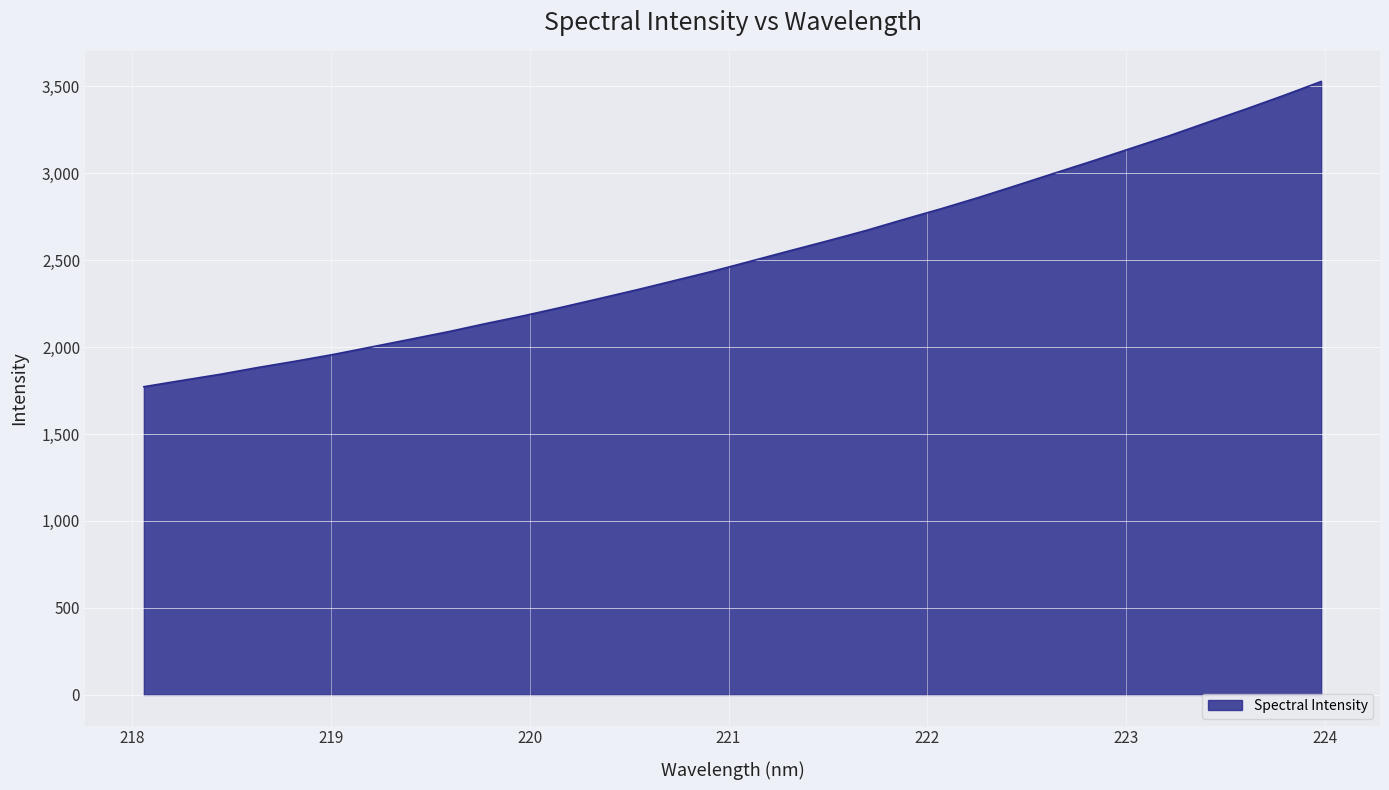

What is the minimum value shown in the chart?

1771.7